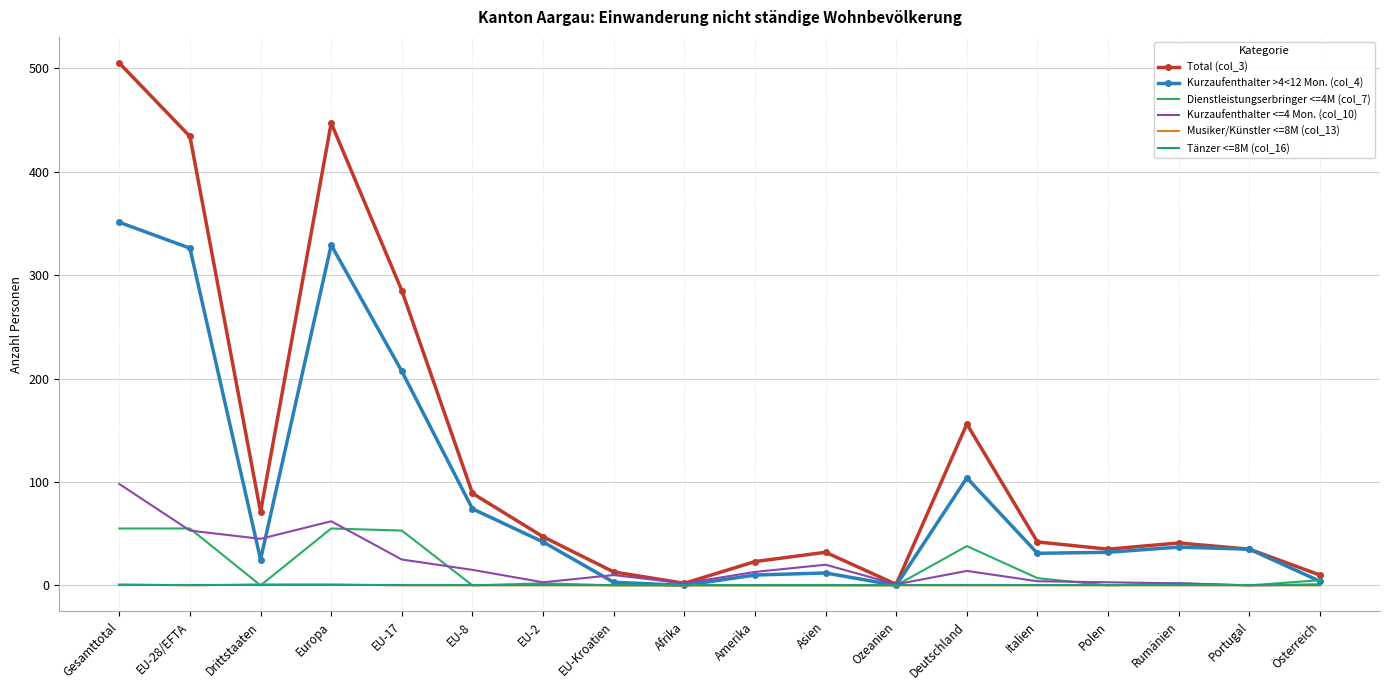

What is the maximum value shown in the chart?

505